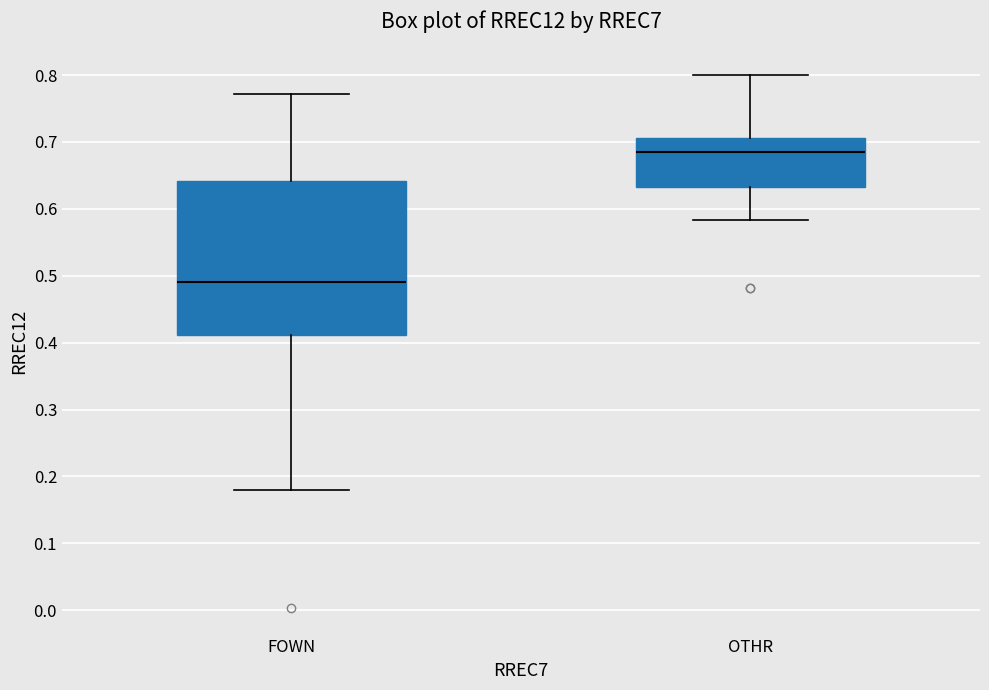

Where is the lower edge of the box for OTHR on the y-axis? The values are not printed on the chart, so give them approximately, as read against the axis.

0.63